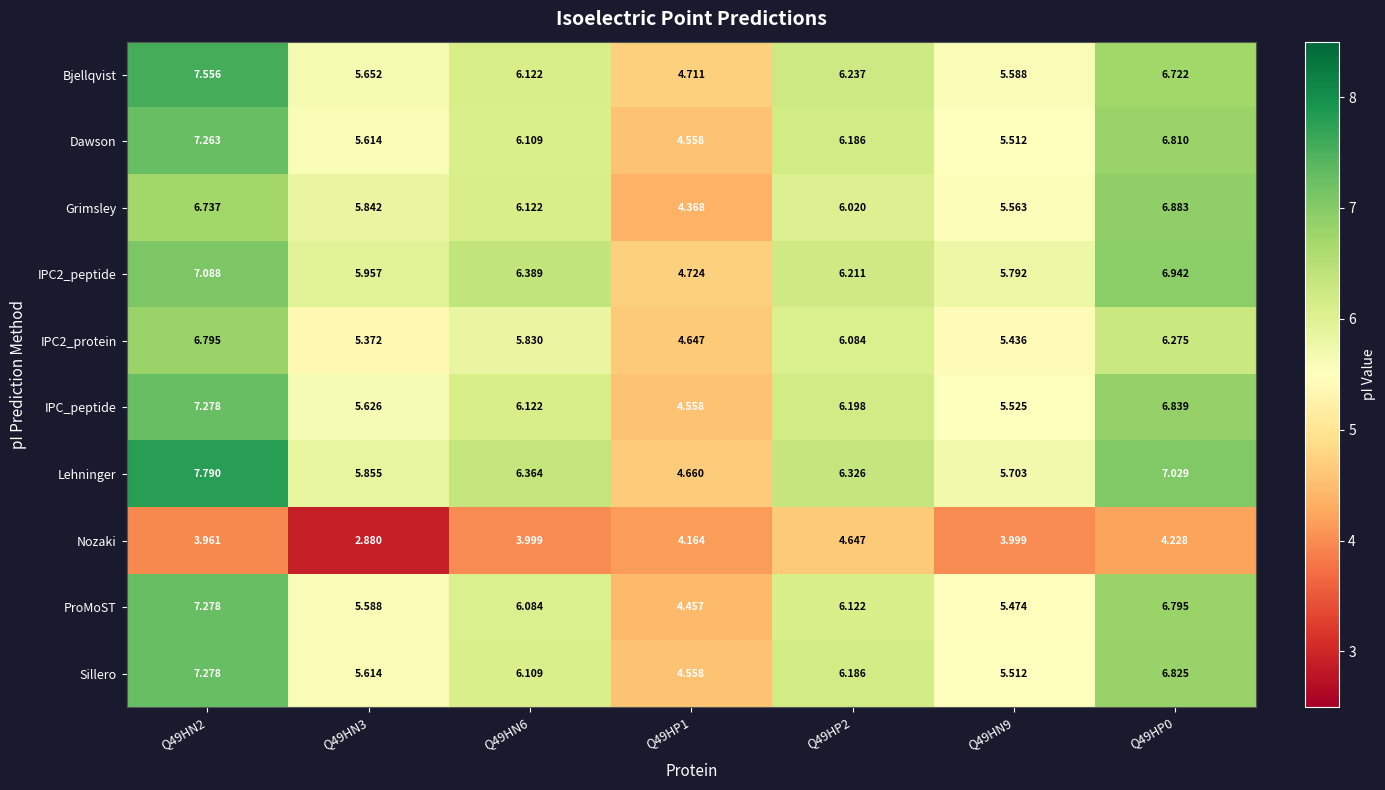

Between Q49HN2 and Q49HN9, which series saw the biggest shift?

Lehninger